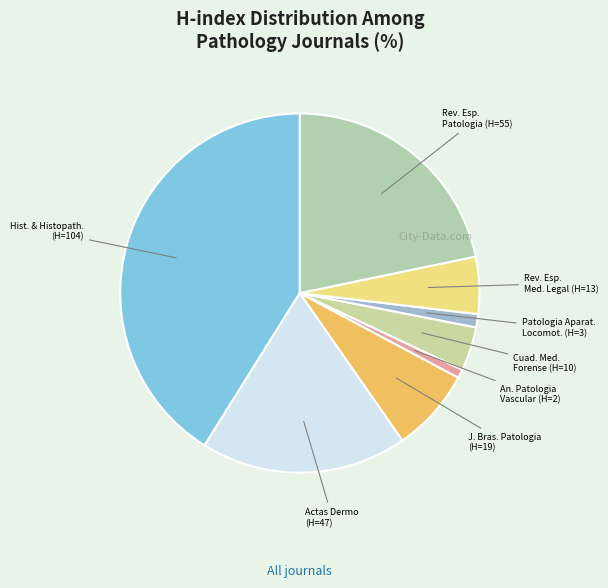

How many segments does this pie chart have?

8